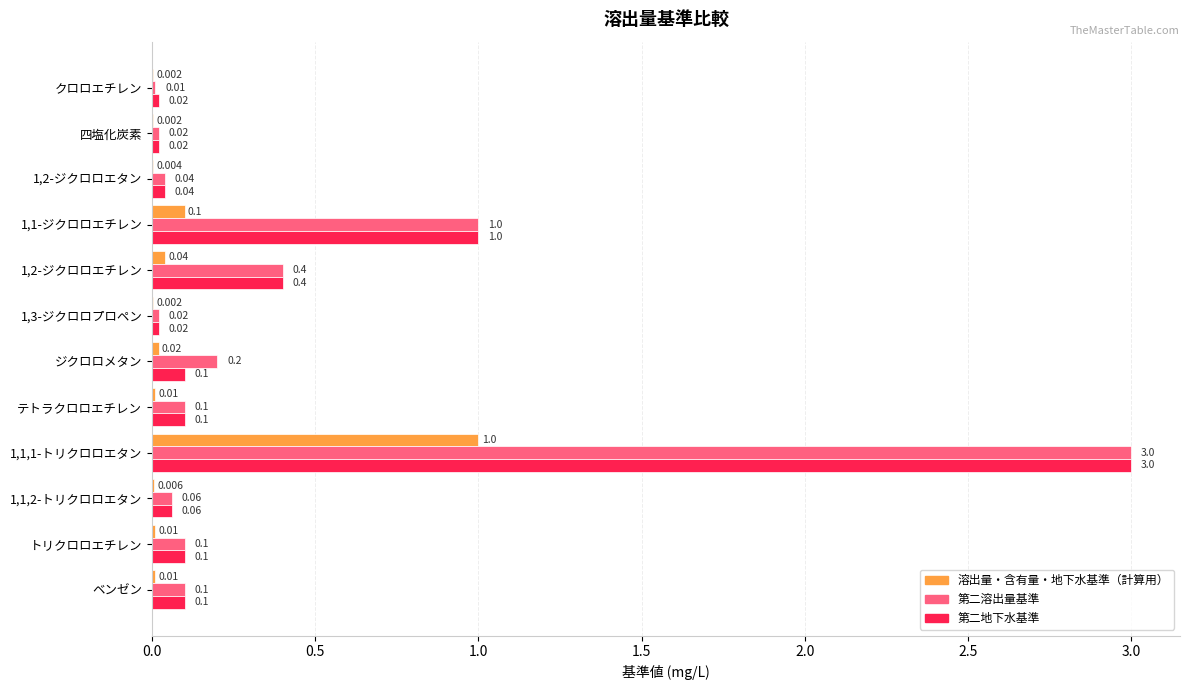

Which series has the largest total across all categories?

第二溶出量基準